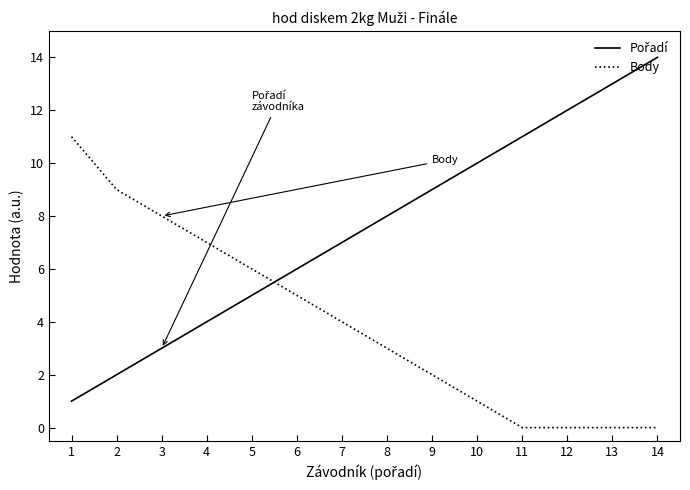

At which category is the sum across all series the highest?

14